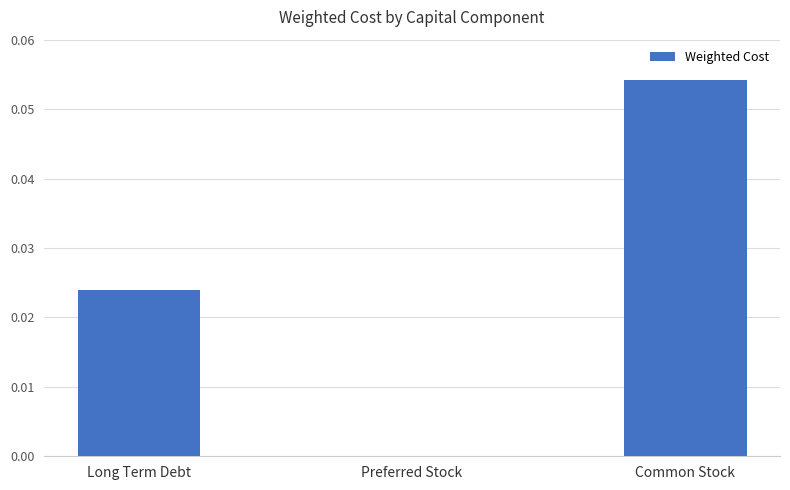

The value at Long Term Debt is 0.0. True or false?

True